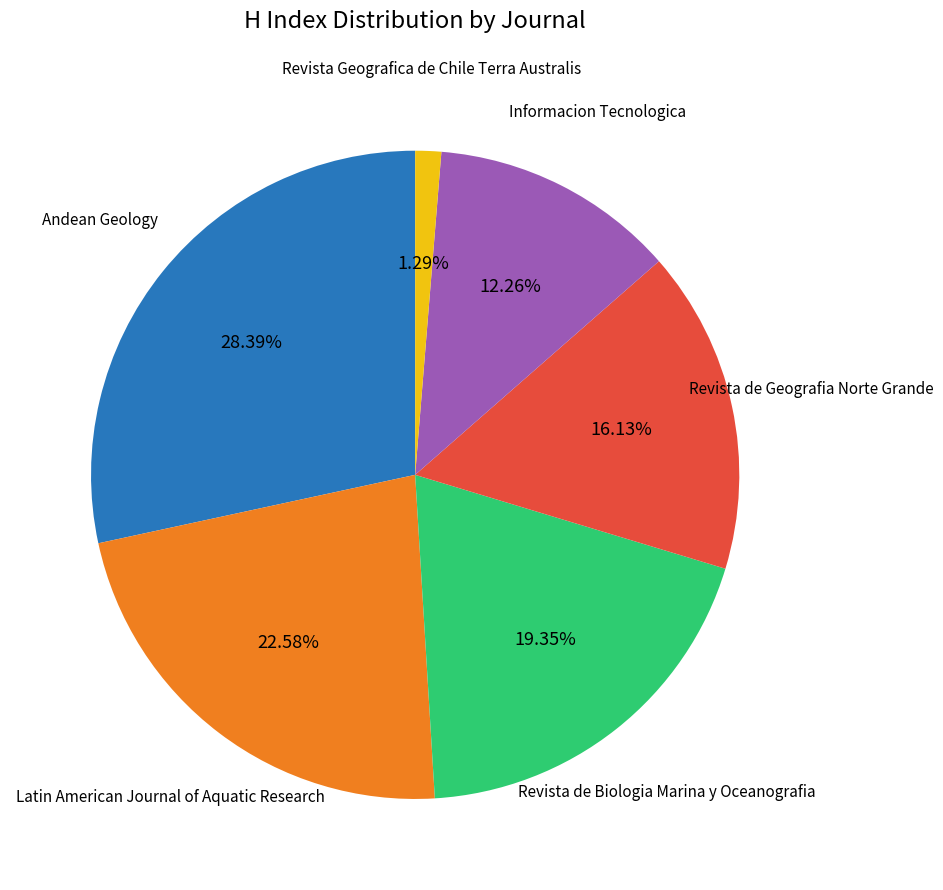

Is there a majority slice in this chart?

No